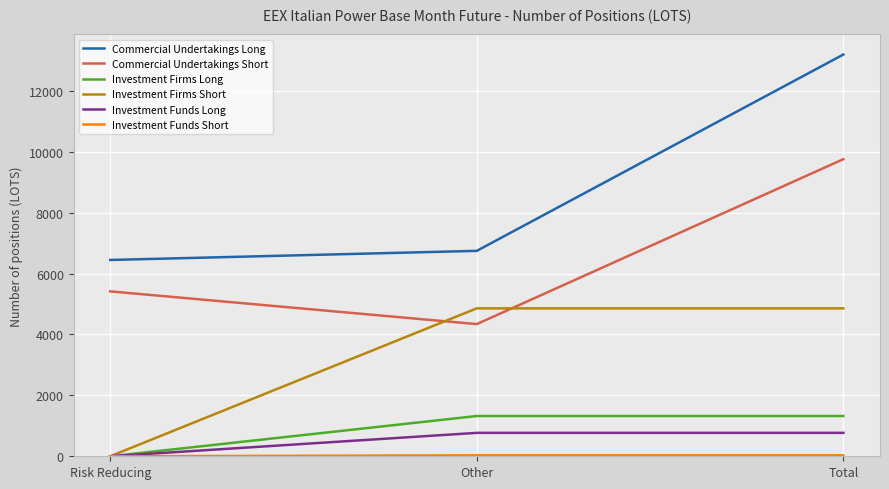

At which category is the sum across all series the highest?

Total